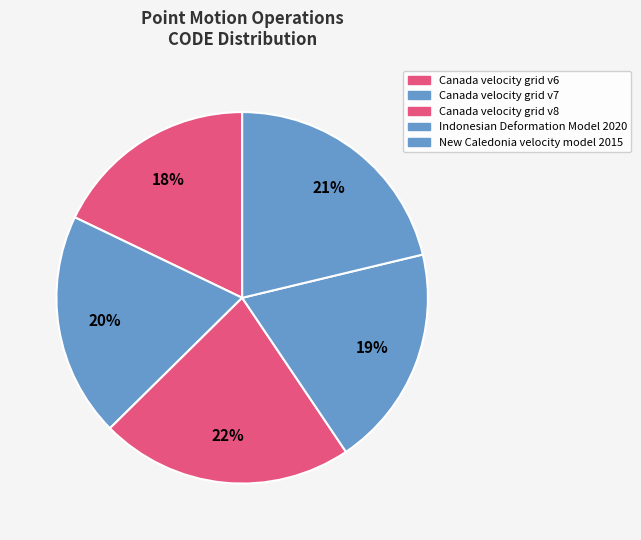

Rank the categories by value from lowest to highest.

Canada velocity grid v6, Indonesian Deformation Model 2020, Canada velocity grid v7, New Caledonia velocity model 2015, Canada velocity grid v8